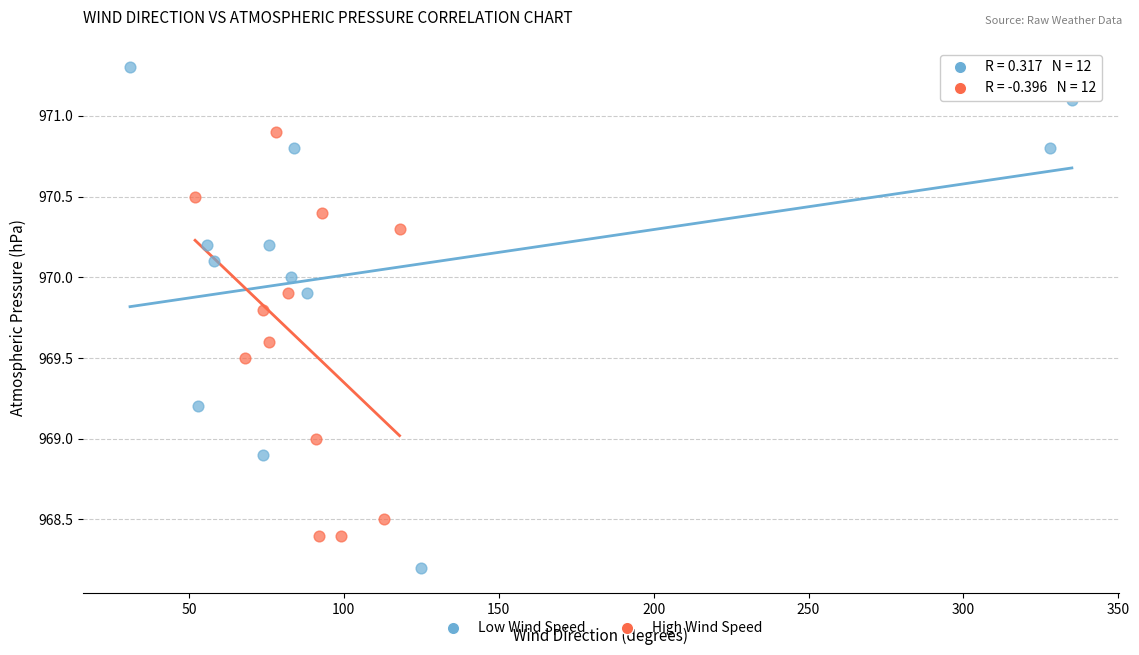

Which series has the widest spread of Y values?

Low Wind Speed